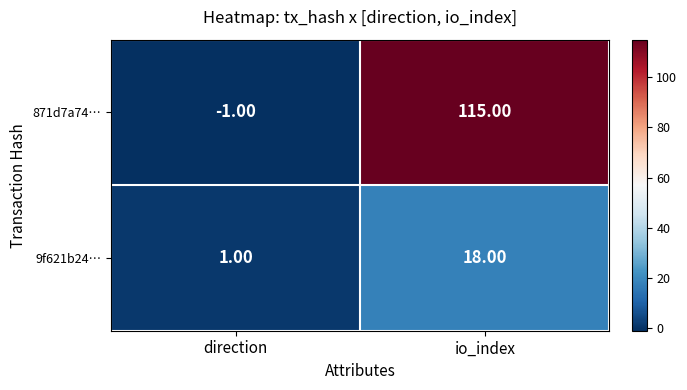

What is the minimum value shown in the chart?

-1